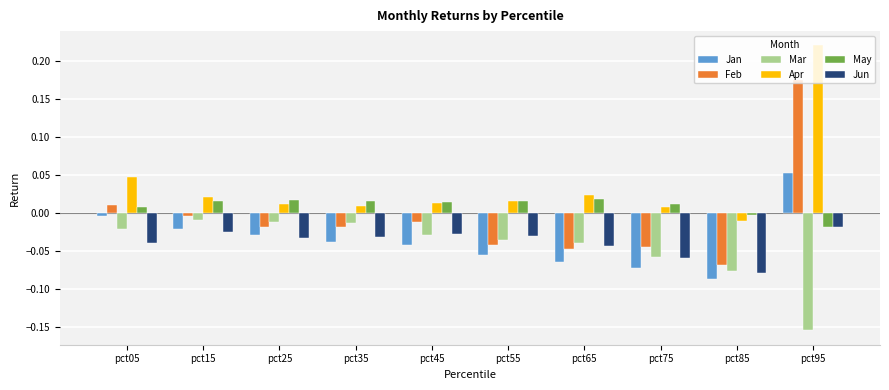

What is the total value across all series at pct85?

-0.3